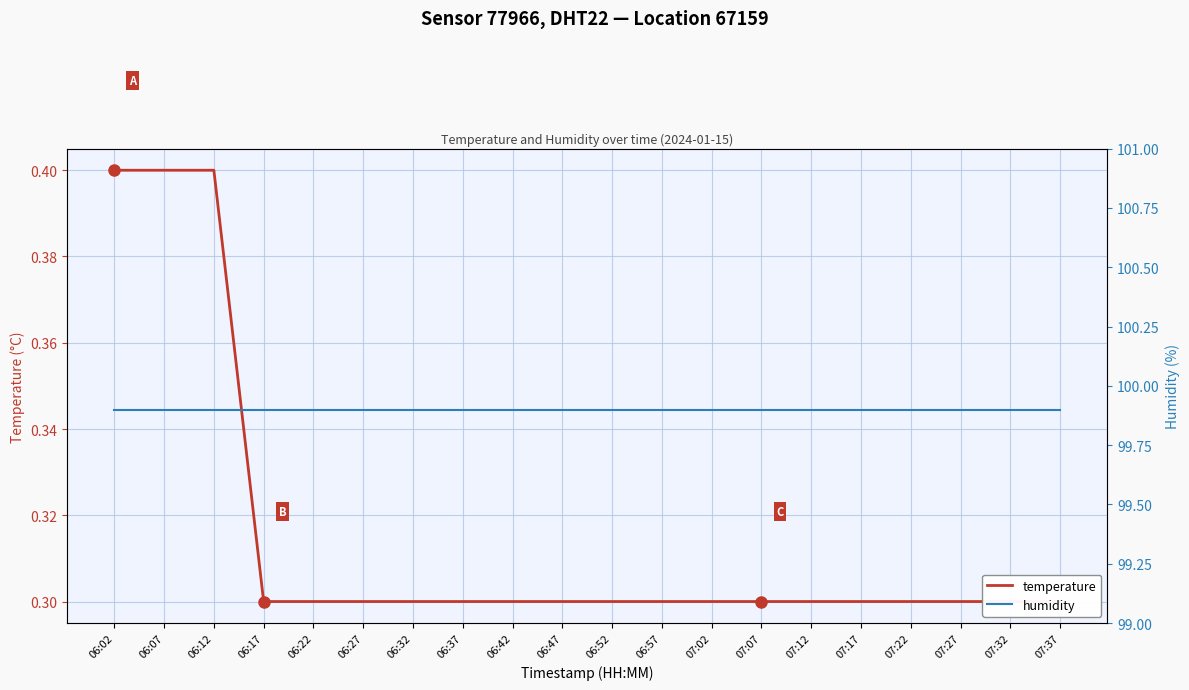

Which series has the largest total across all categories?

humidity